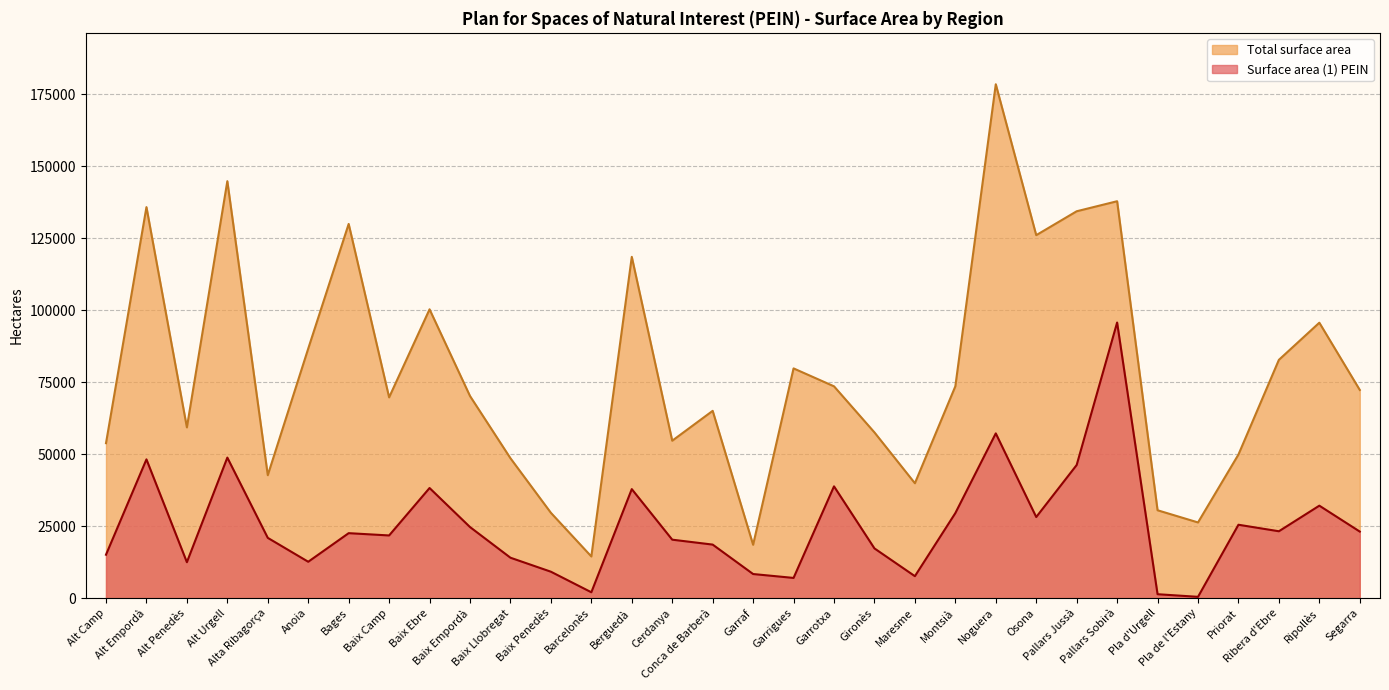

True or false: Surface area (1) PEIN has more than 1 points higher than both neighbors.

True